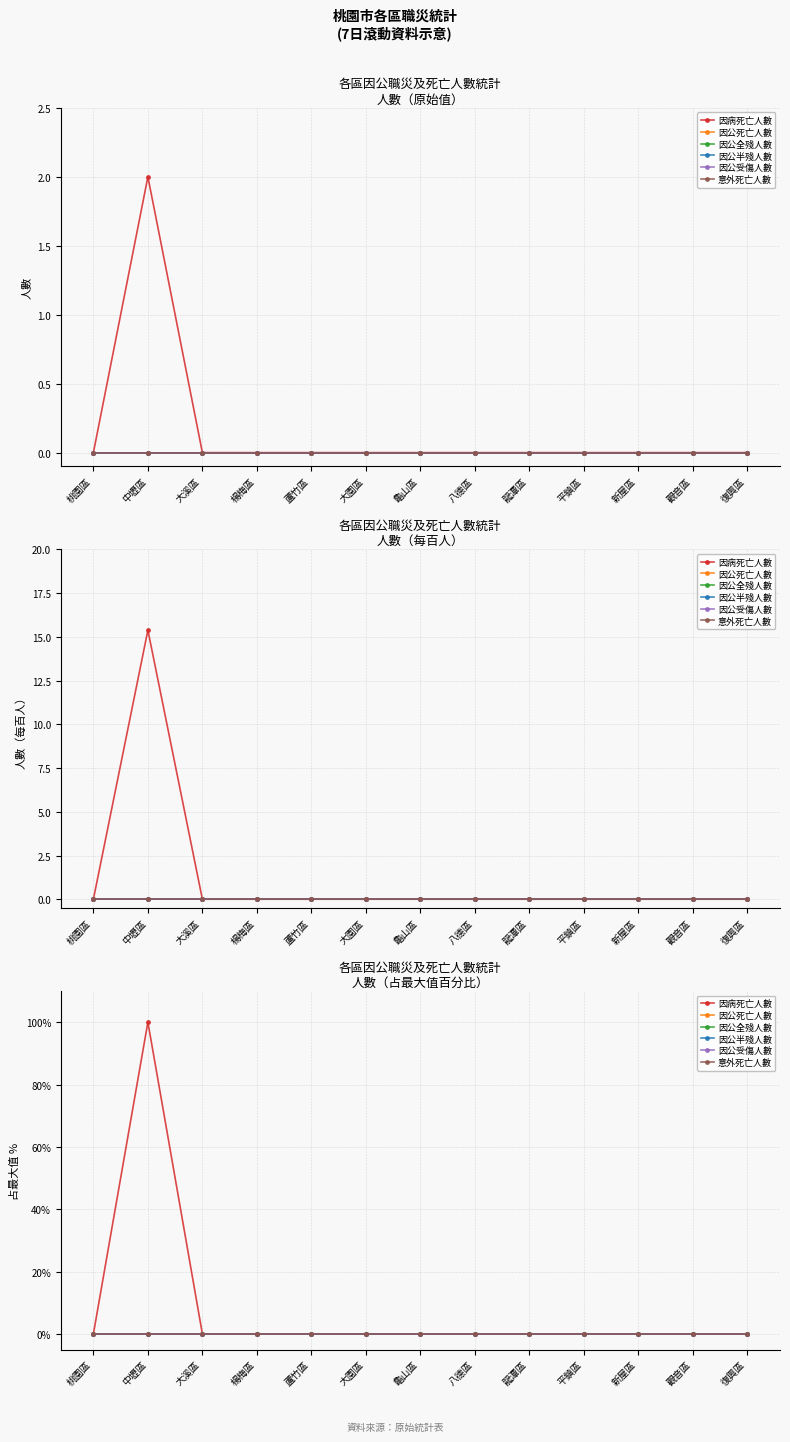

What is the label of the 12th point from the right?

中壢區